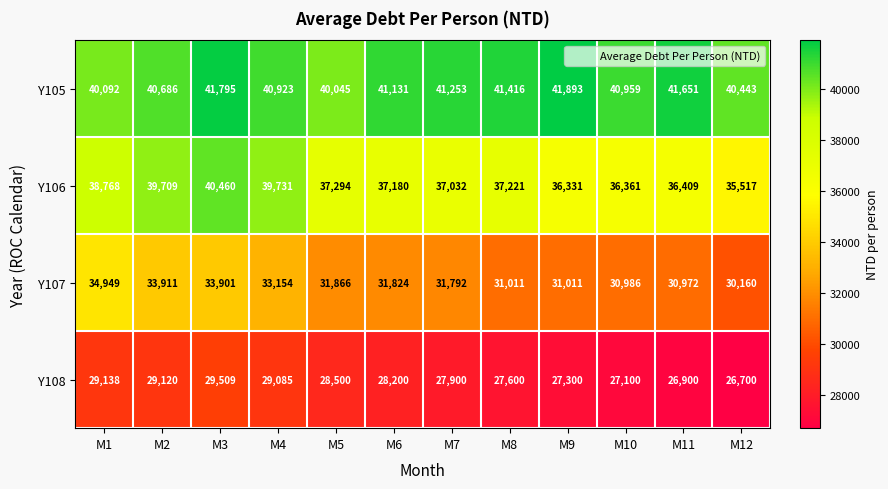

At which category is the sum across all series the highest?

M3